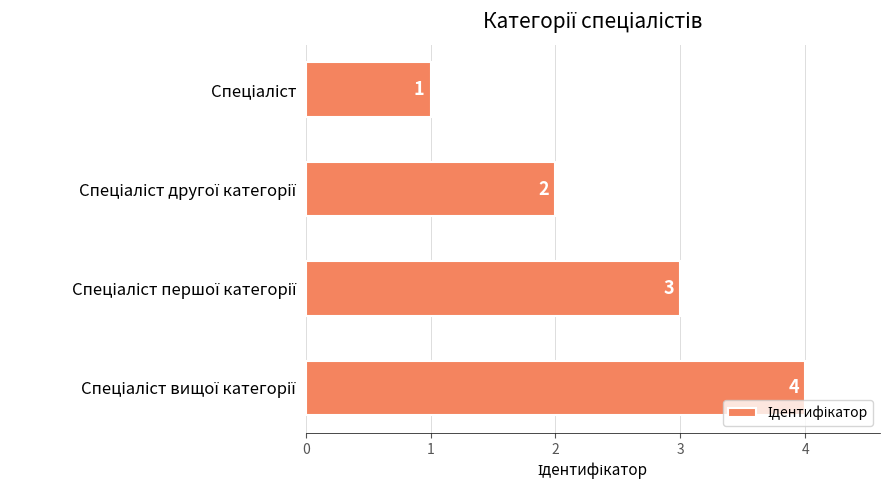

How many data points are less than 3?

2